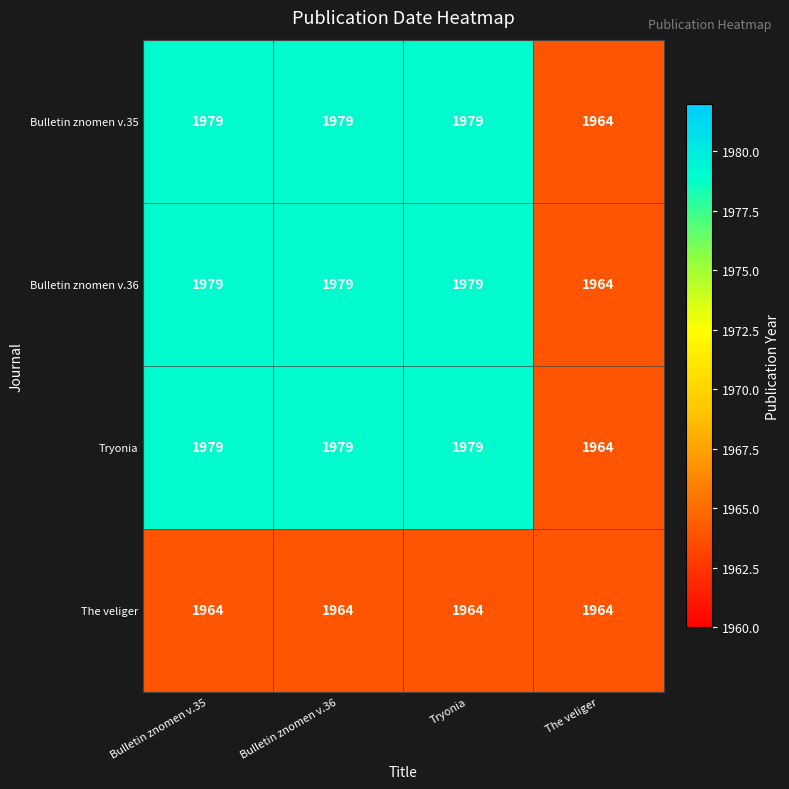

Is it true that Bulletin znomen v.35 equals 1979 at Tryonia?

True